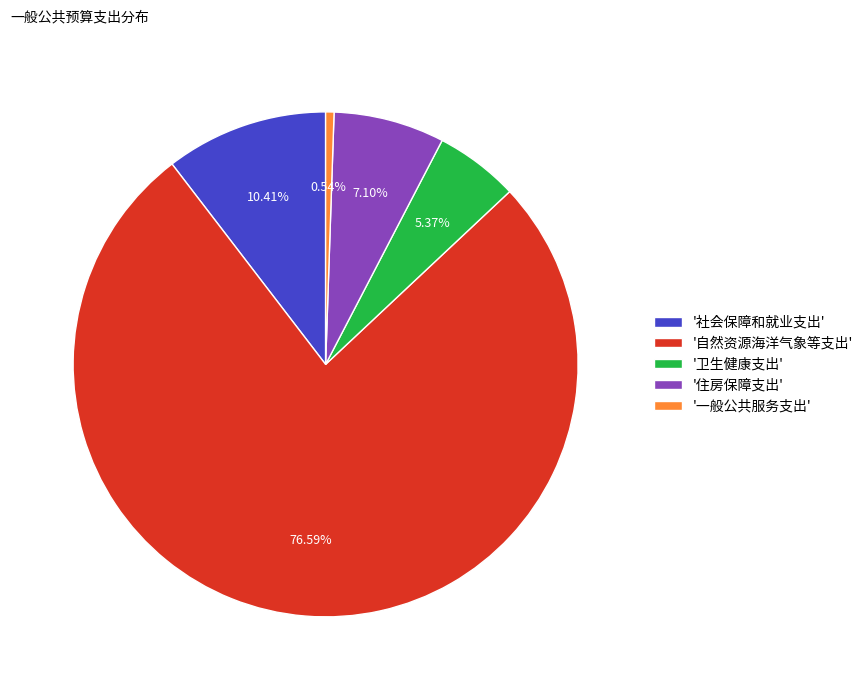

Which slice is the smallest?

'一般公共服务支出'